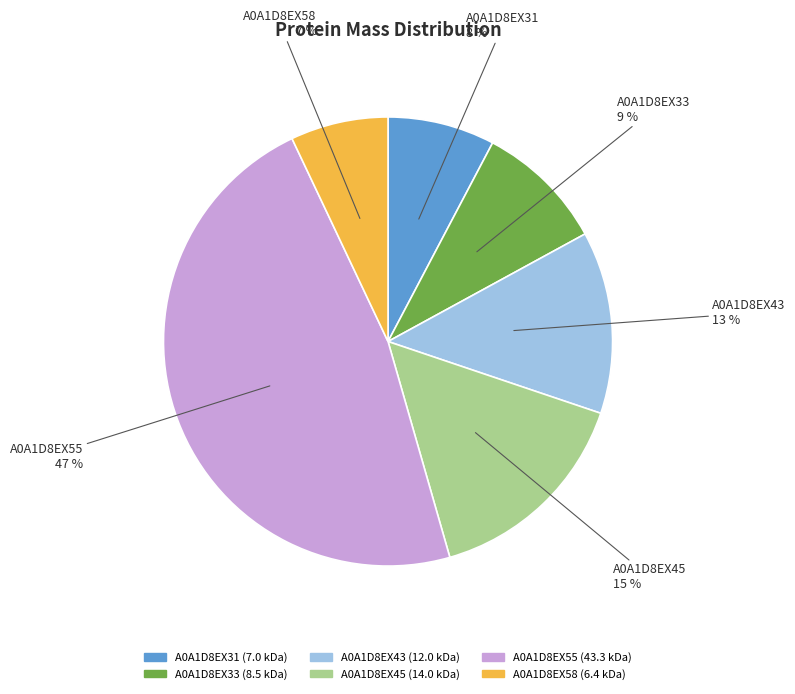

True or false: A0A1D8EX45 accounts for 15% of the total.

True